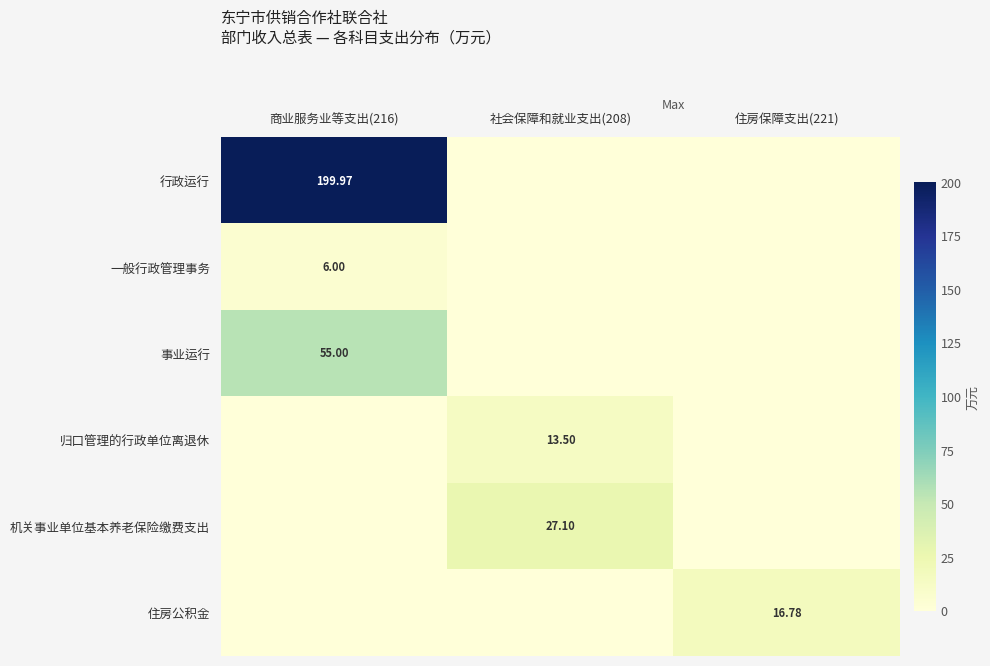

Rank the series at 商业服务业等支出(216) from highest to lowest value.

行政运行, 事业运行, 一般行政管理事务, 归口管理的行政单位离退休, 机关事业单位基本养老保险缴费支出, 住房公积金